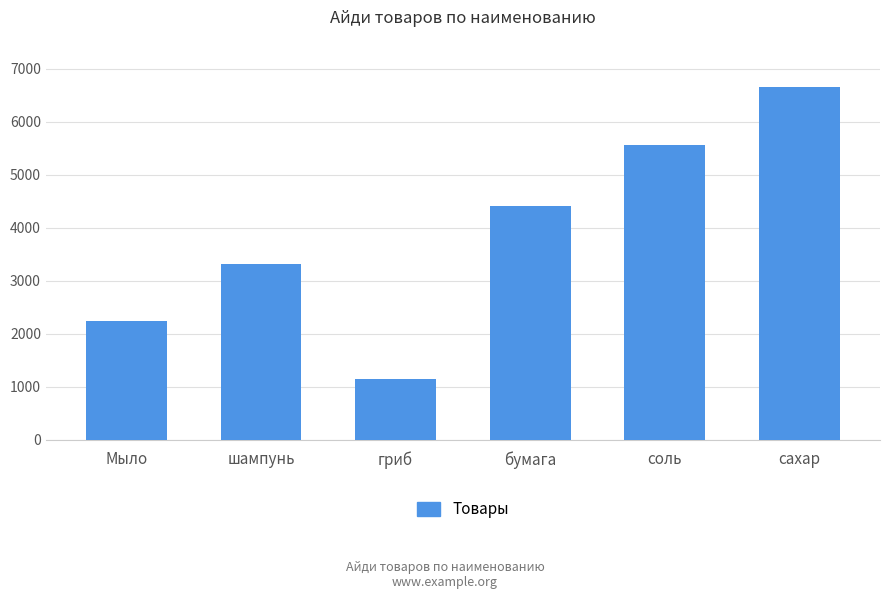

List the labels in order of value, smallest first.

гриб, Мыло, шампунь, бумага, соль, сахар